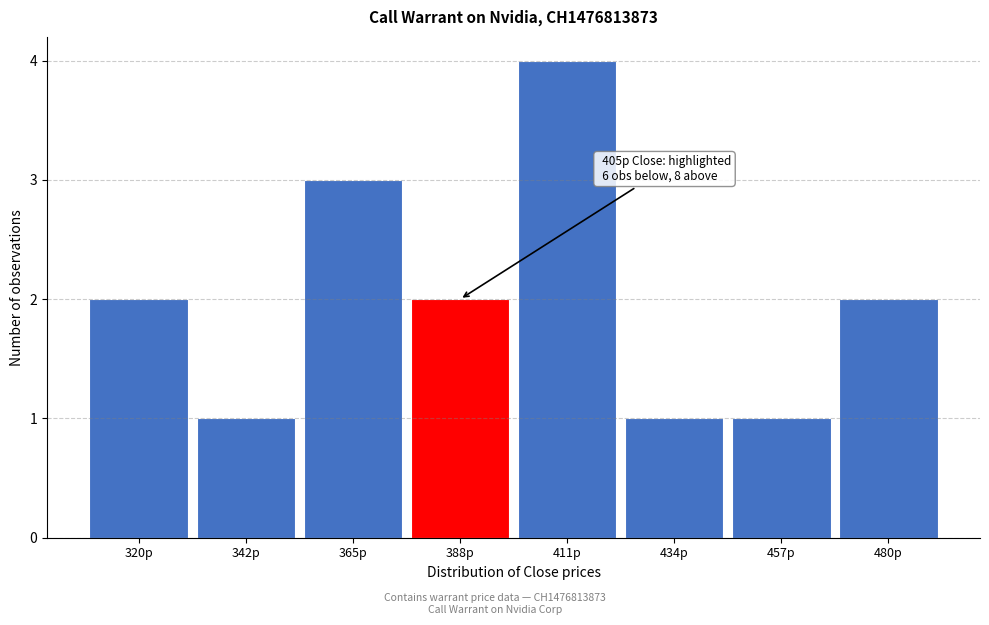

Reading left to right, what are all the values shown in this chart?

2	1	3	2	4	1	1	2